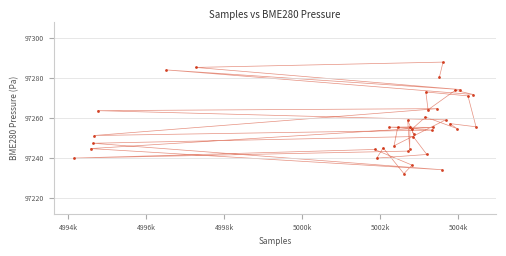

What is the range of X values (max minus min)?

10299.0